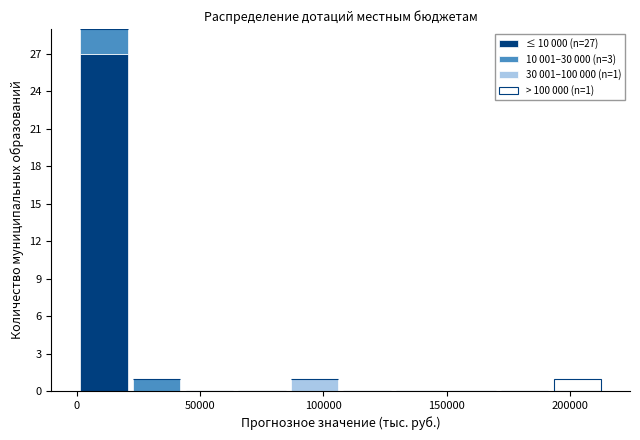

Which range on the x-axis has the tallest stacked bar (by total height)?

0 to 20000